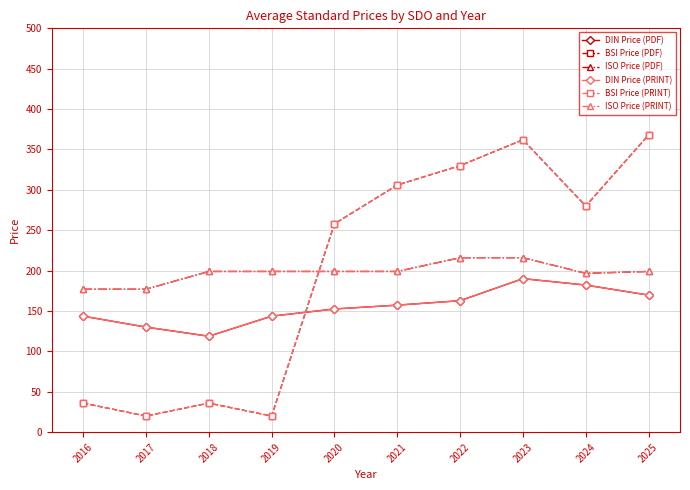

How many lines are shown in the chart?

6